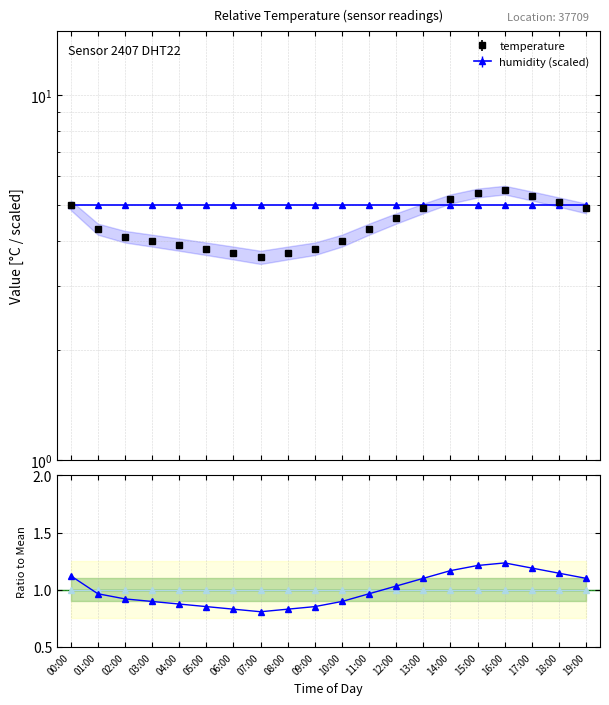

Rank the categories by value from lowest to highest.

07:00, 06:00, 08:00, 05:00, 09:00, 04:00, 03:00, 10:00, 02:00, 01:00, 11:00, 12:00, 13:00, 19:00, 00:00, 18:00, 14:00, 17:00, 15:00, 16:00